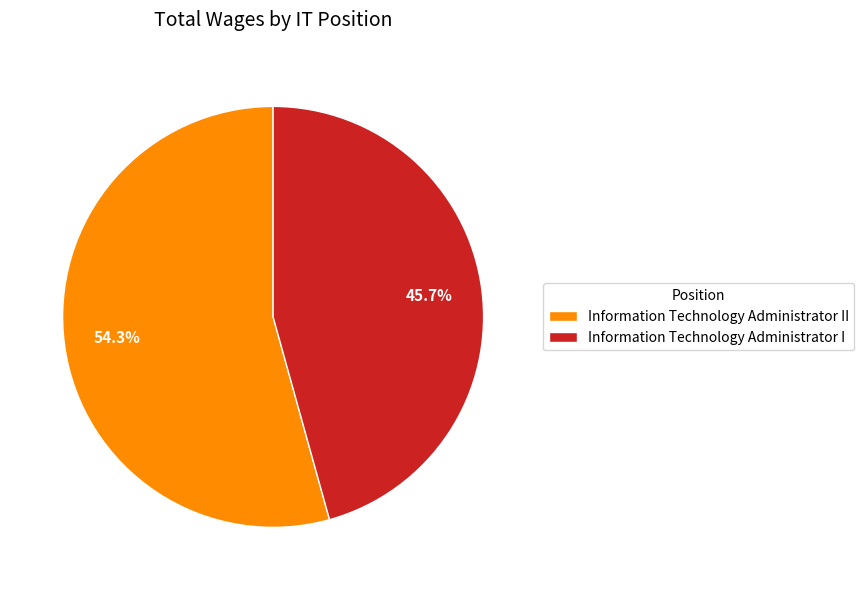

To the nearest percent, what portion does Information Technology Administrator II represent?

54%